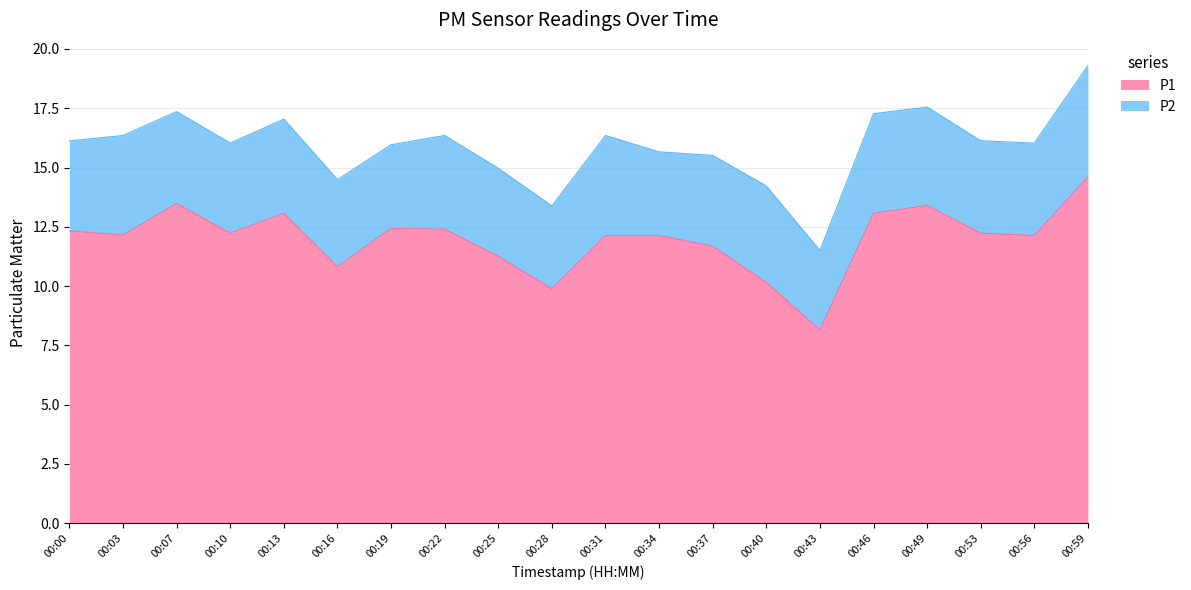

Does the chart have visible grid lines?

Yes